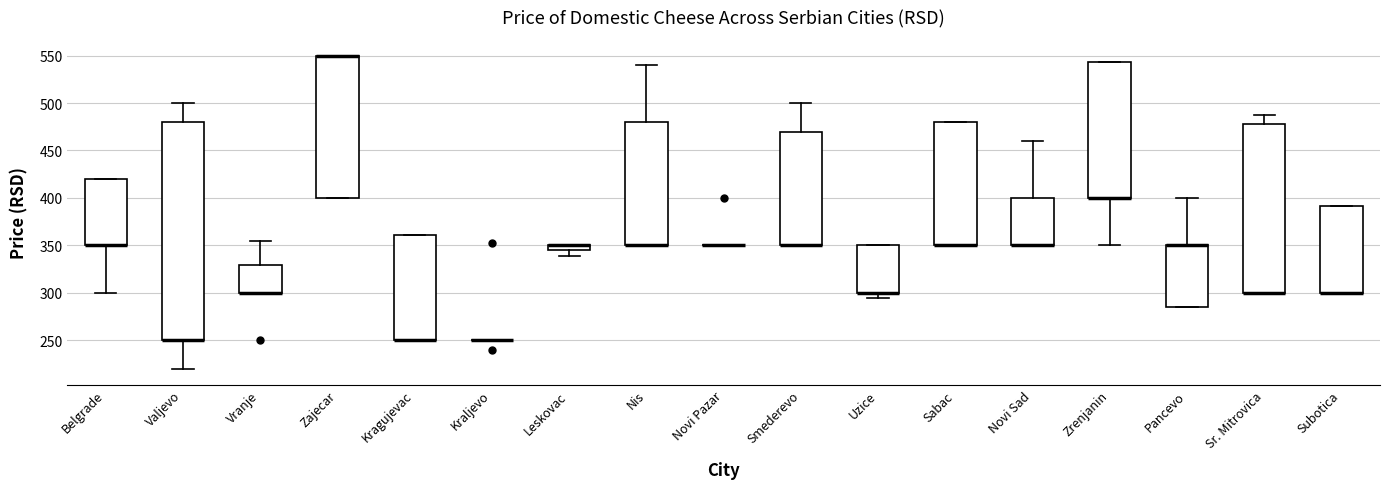

Which box is the tallest, from its lower edge to its upper edge?

Valjevo